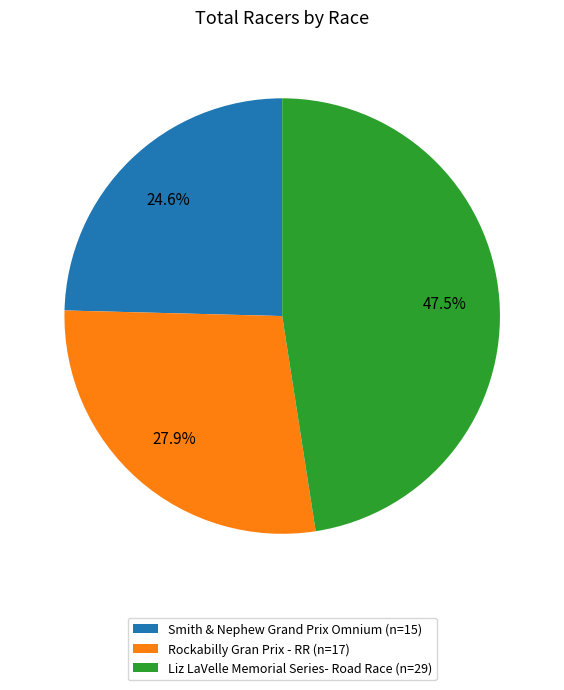

Approximately how many times larger is the value at Smith & Nephew Grand Prix Omnium (n=15) compared to Liz LaVelle Memorial Series- Road Race (n=29)?

0.5